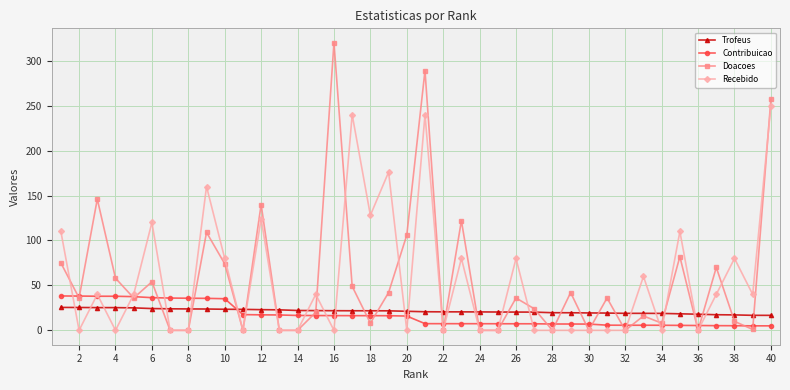

Which series has the widest spread of values?

Doacoes